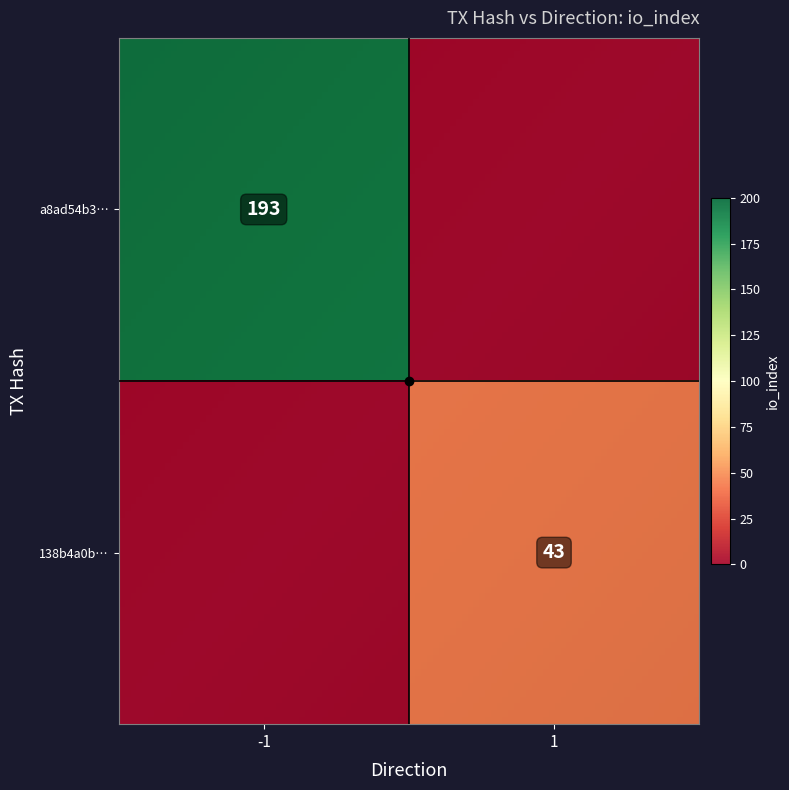

Read the 138b4a0bba3d57dfe4d30c6398c58df3053ac8d value at io_index, to the nearest 5.

45